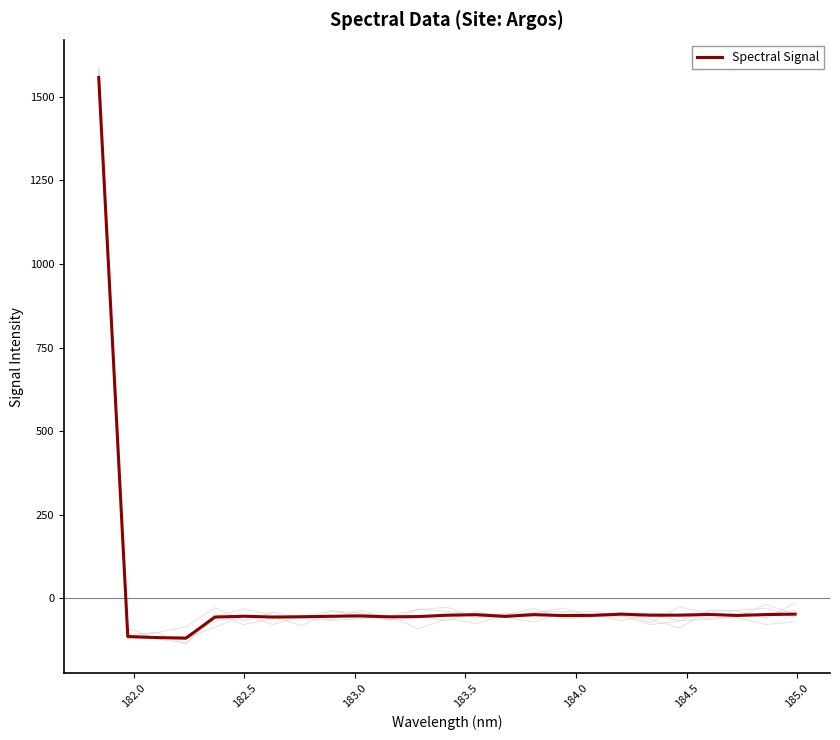

What is the difference between the values at 184.0 and 21?

5.3